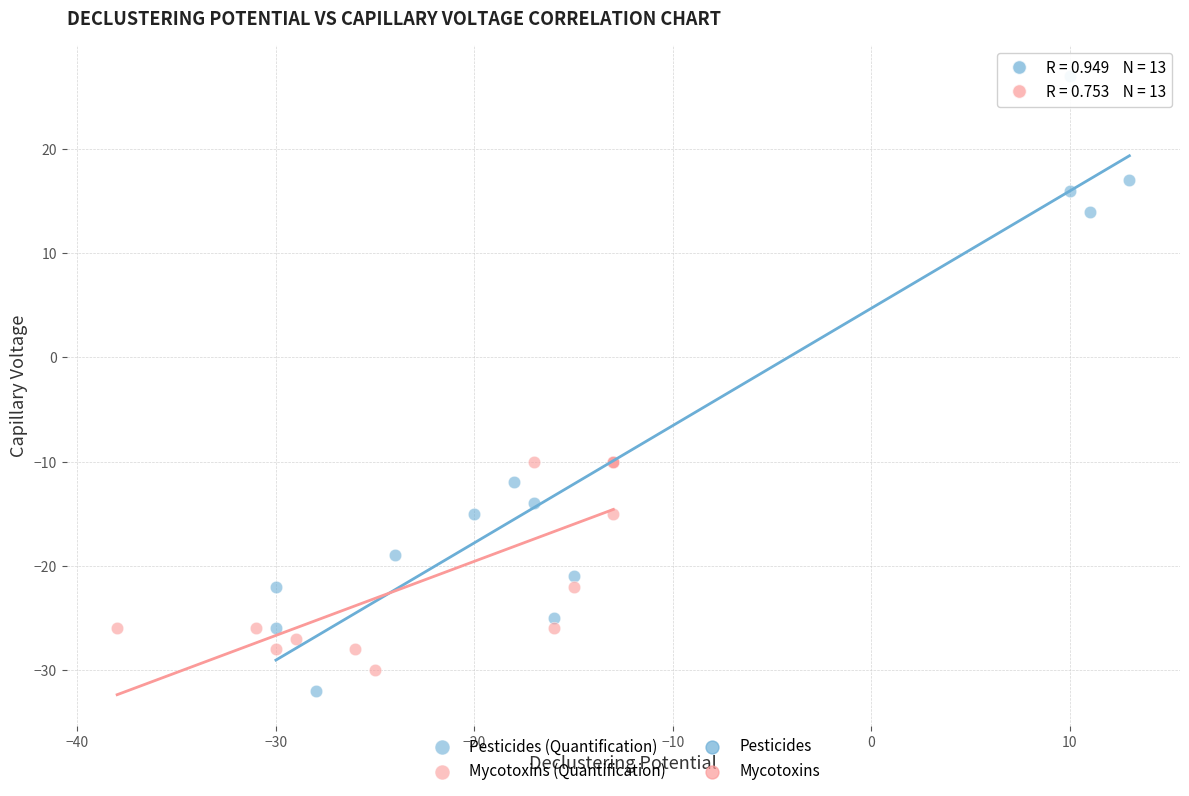

Which series has the widest spread of Y values?

Pesticides (Quantification)